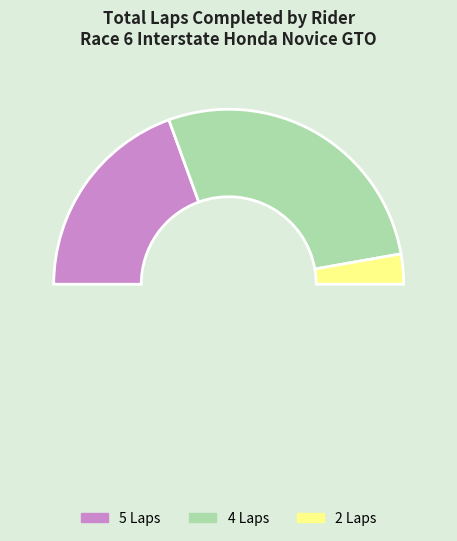

Does any single category account for the majority?

No